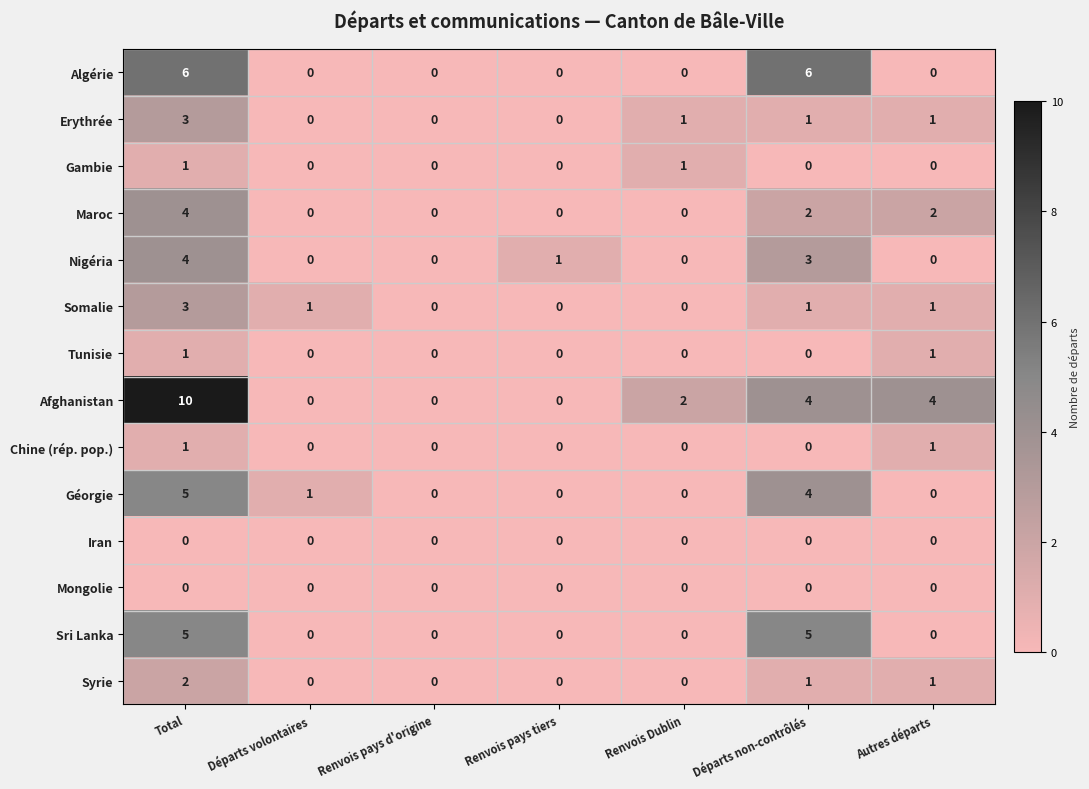

At which category does the chart reach its peak across all series?

Total